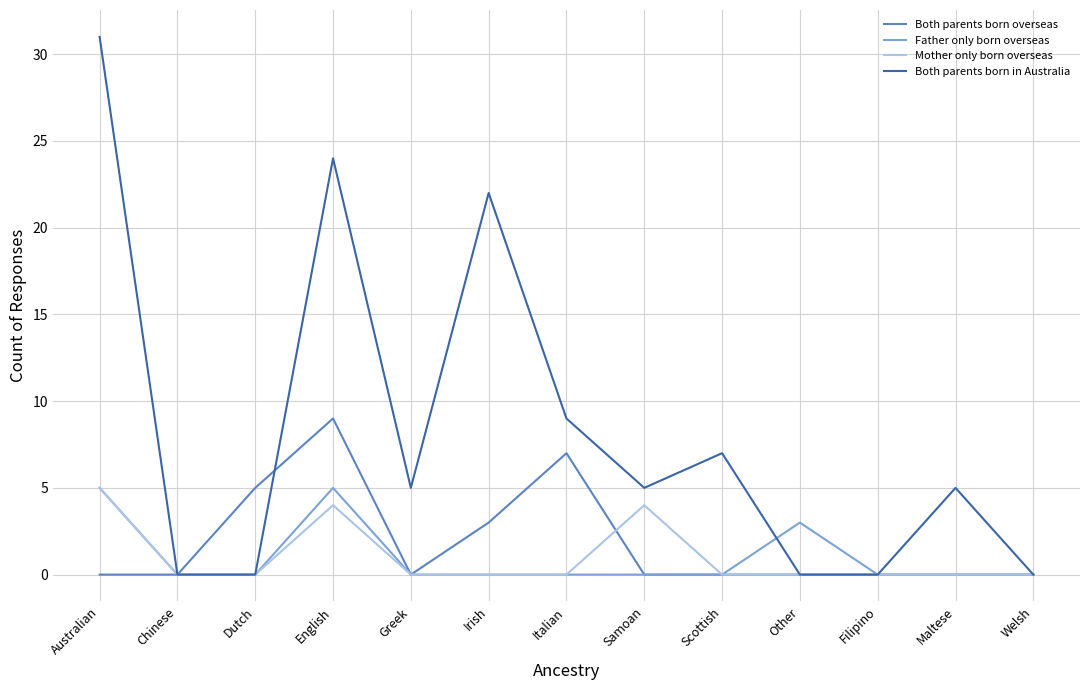

Between Dutch and Filipino, which series saw the biggest shift?

Both parents born overseas